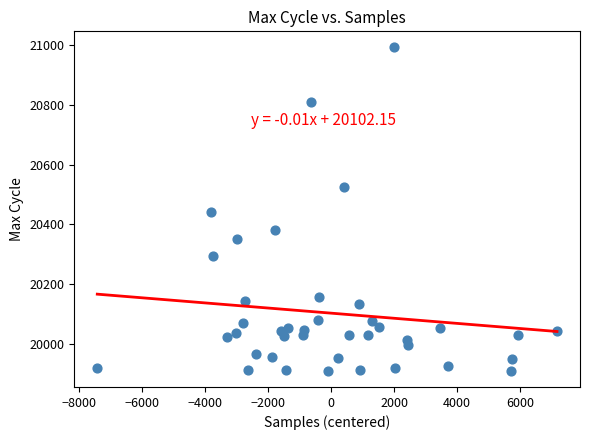

What is the range of Y values (max minus min)?

1083